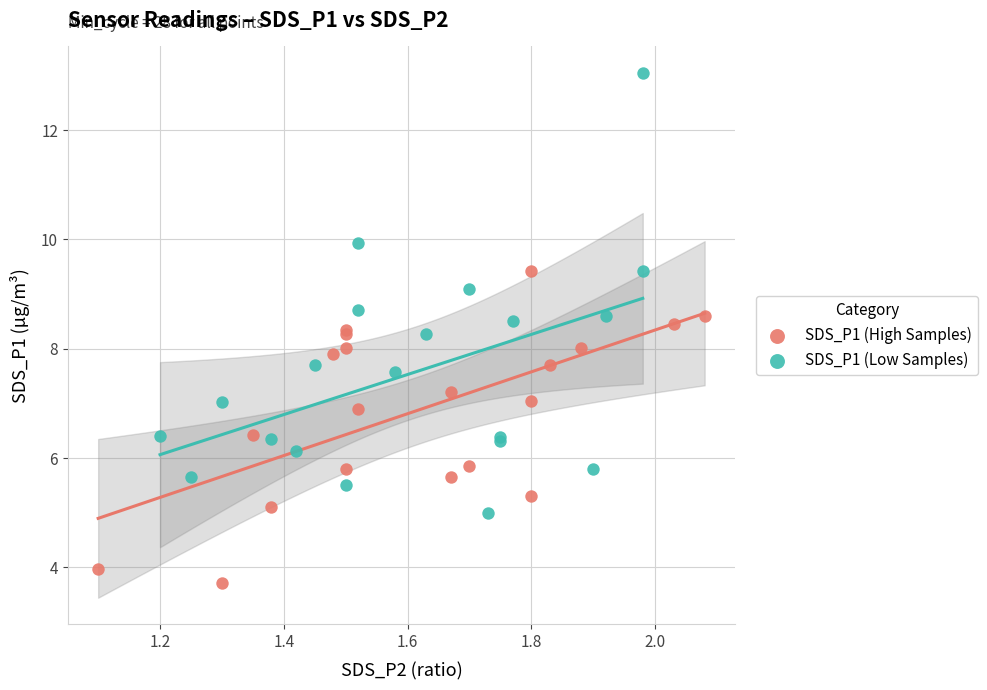

Which series contains the lowest Y value?

SDS_P1 (High Samples)